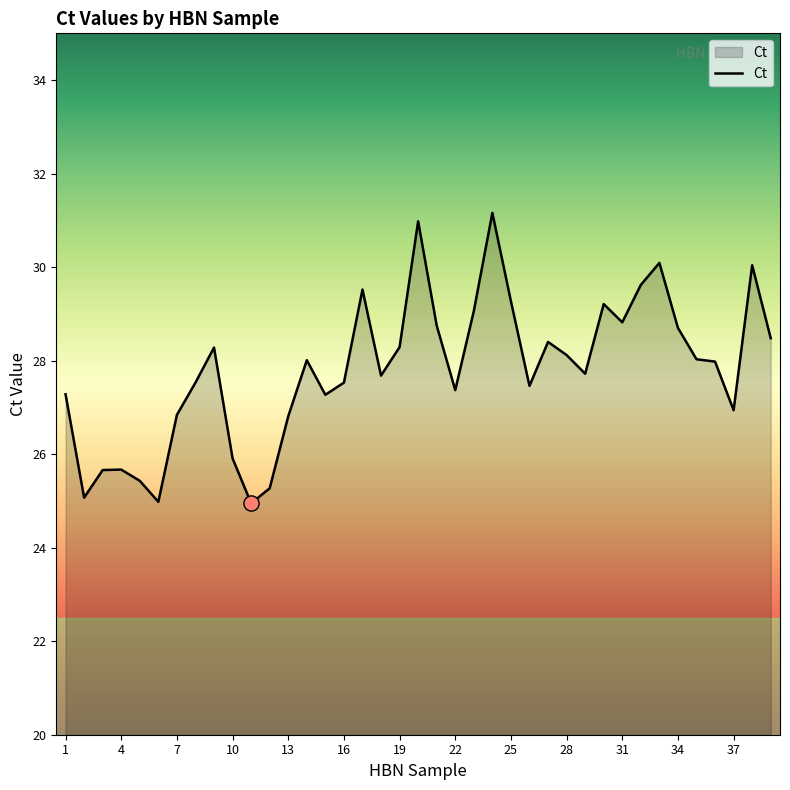

What is the greatest value displayed?

31.2